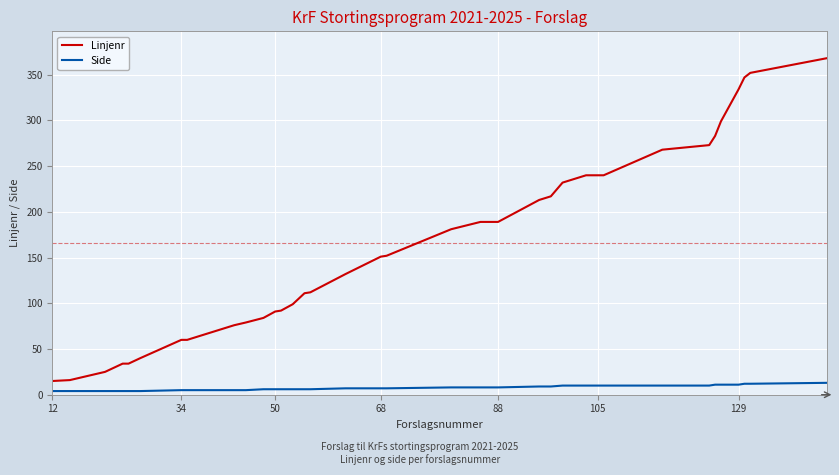

What is the difference between the maximum and minimum values in the Side series?

9